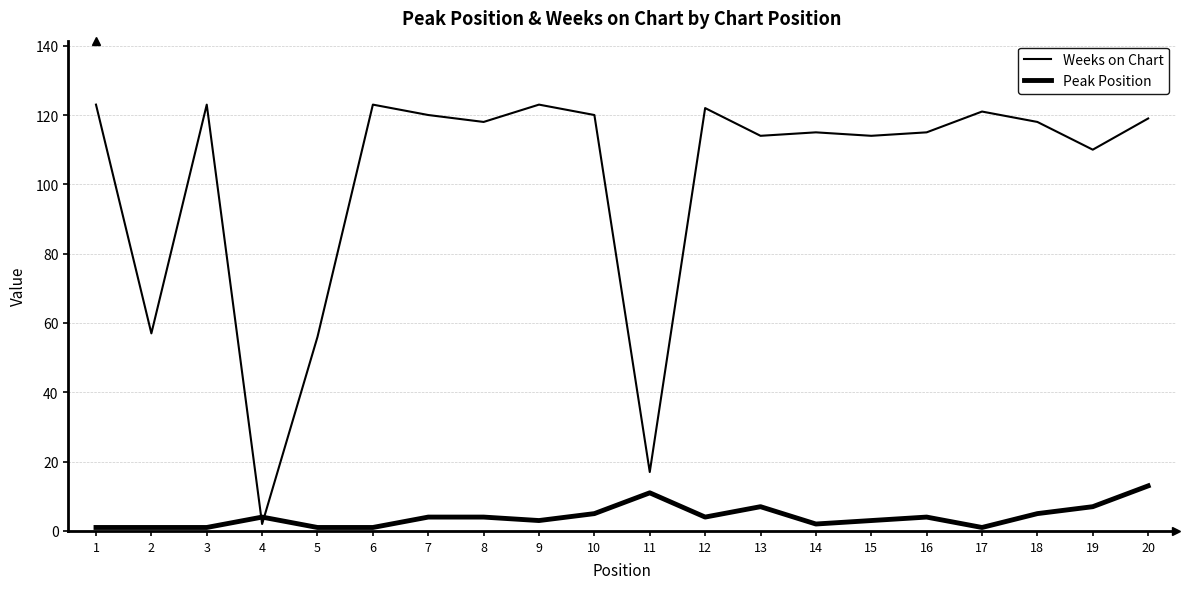

Does the chart display data point markers on the line(s)?

No